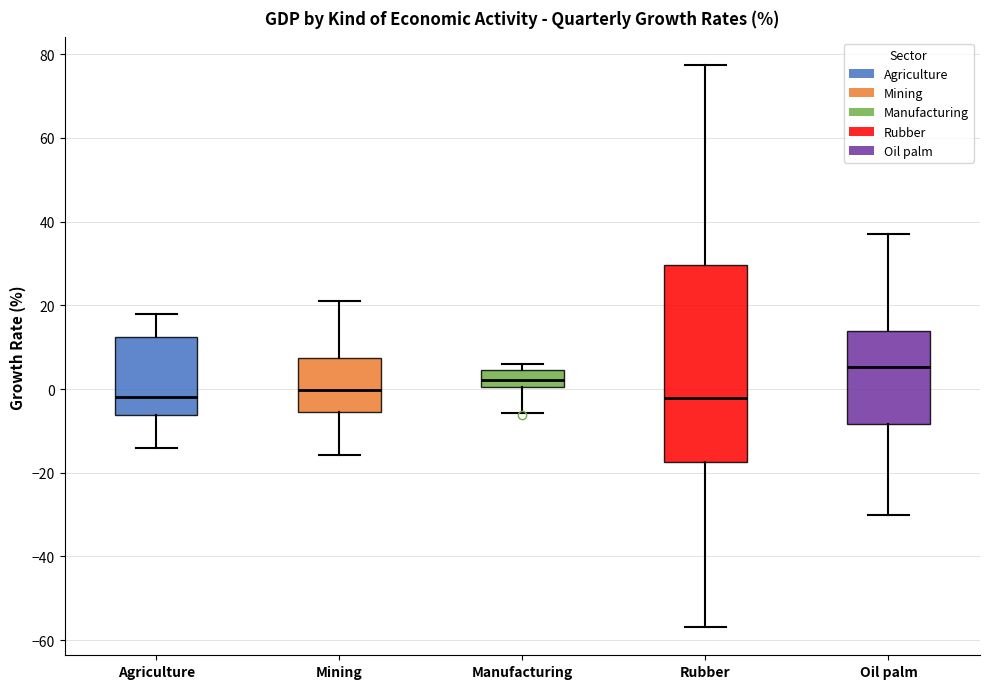

Reading left to right, read every box against the y-axis: the position of its median line, the range the box covers, and the ends of its whiskers. The values are not printed on the chart, so give them approximately, as read against the axis.

Agriculture: median -2, box -6 to 12, whiskers -14 to 18
Mining: median 0, box -6 to 8, whiskers -16 to 22
Manufacturing: median 2, box 0 to 4, whiskers -6 to 6
Rubber: median -2, box -18 to 30, whiskers -56 to 78
Oil palm: median 6, box -8 to 14, whiskers -30 to 38